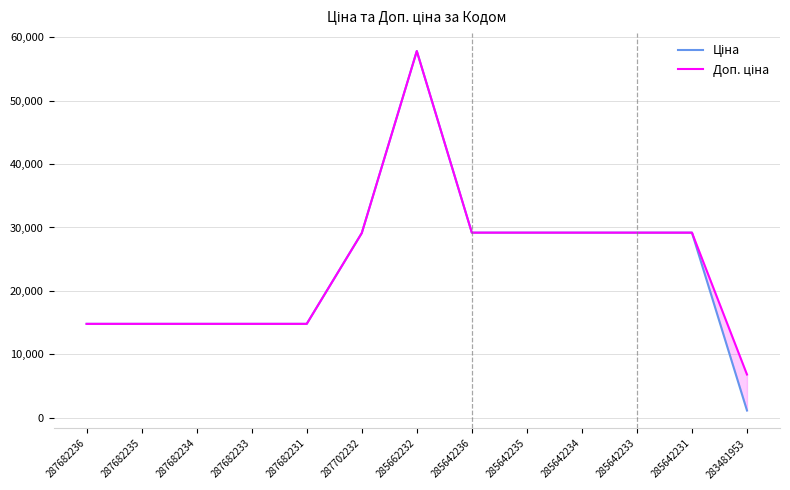

At which category does the chart reach its peak across all series?

285662232